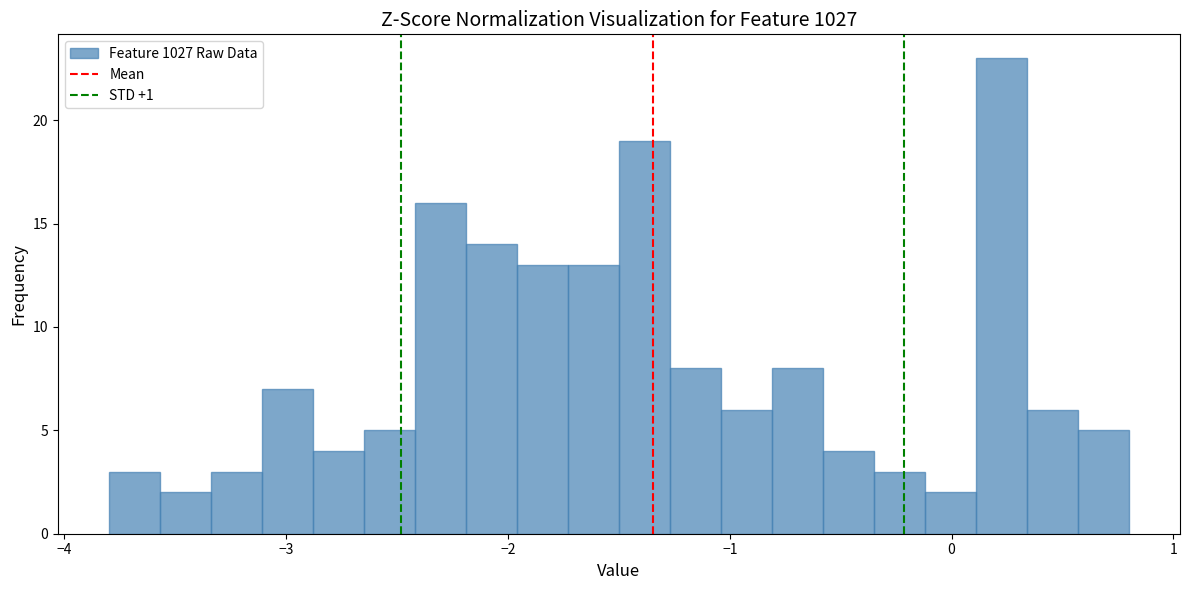

Around what value on the x-axis is the tallest bar? Give the approximate position of its centre, as read against the axis.

0.2